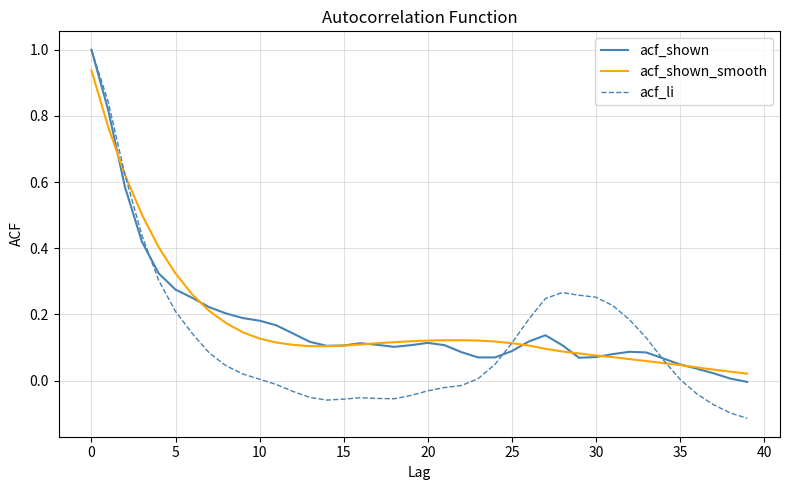

Which series has the widest spread of values?

acf_li